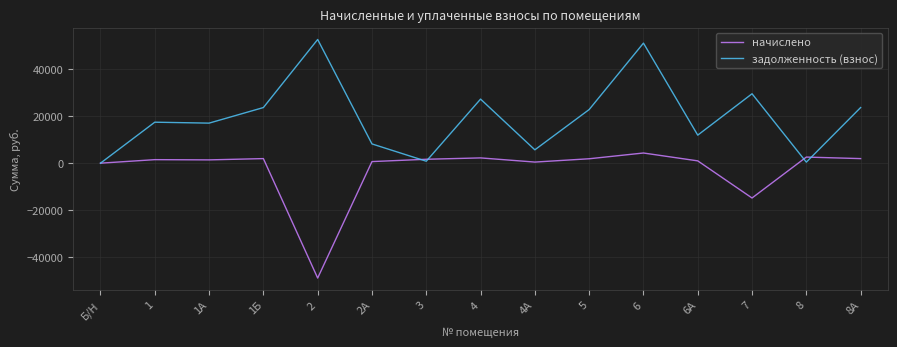

At which label does начислено first exceed 1501?

1